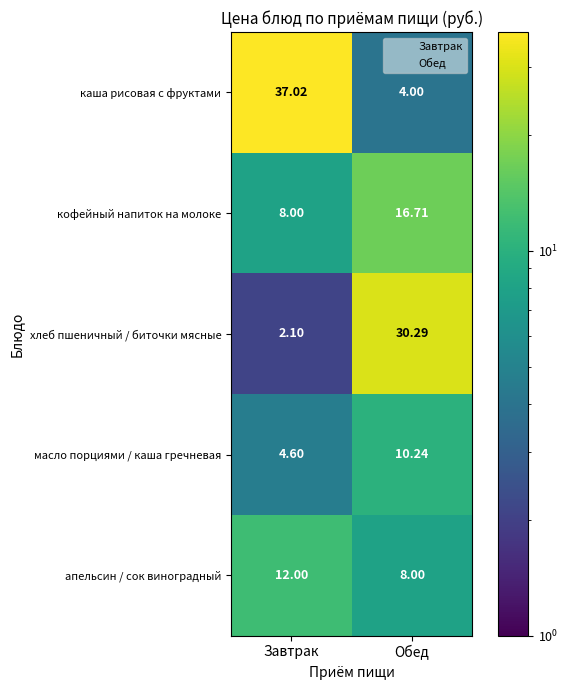

Which category has the highest value in the каша рисовая с фруктами series?

Завтрак